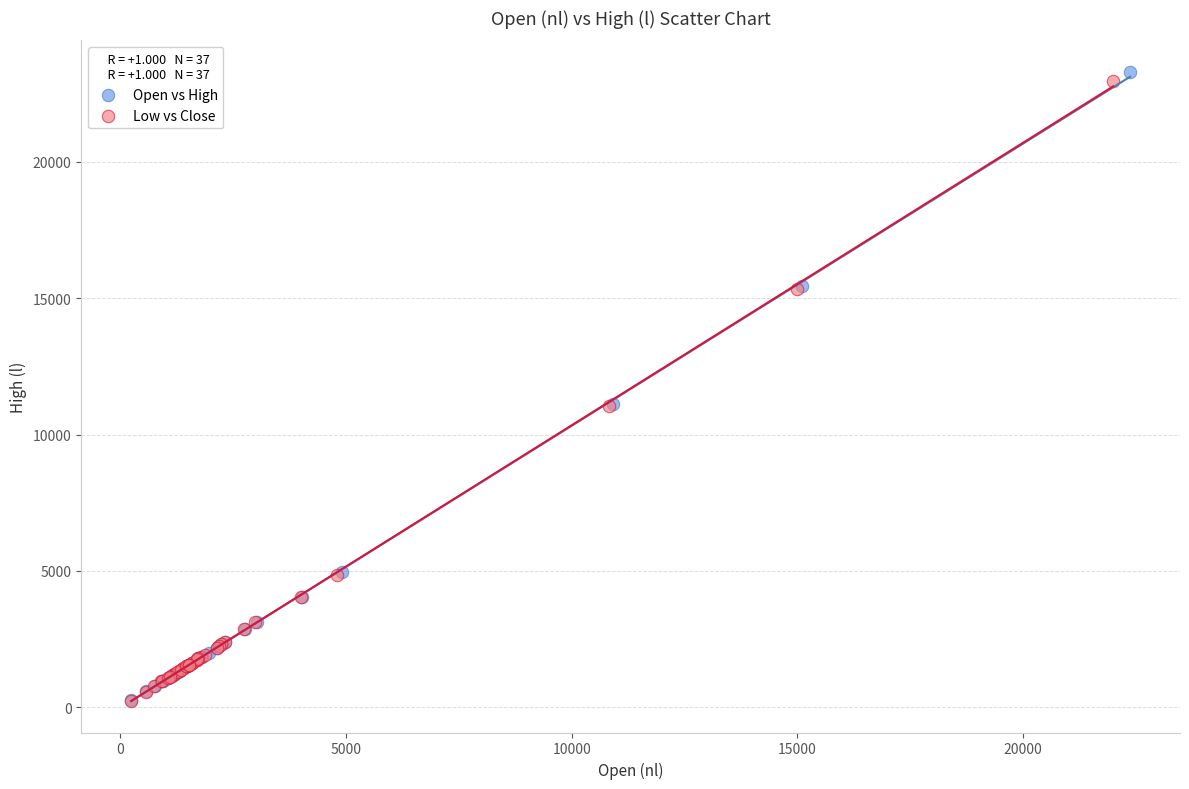

Which series has the widest spread of Y values?

Open vs High